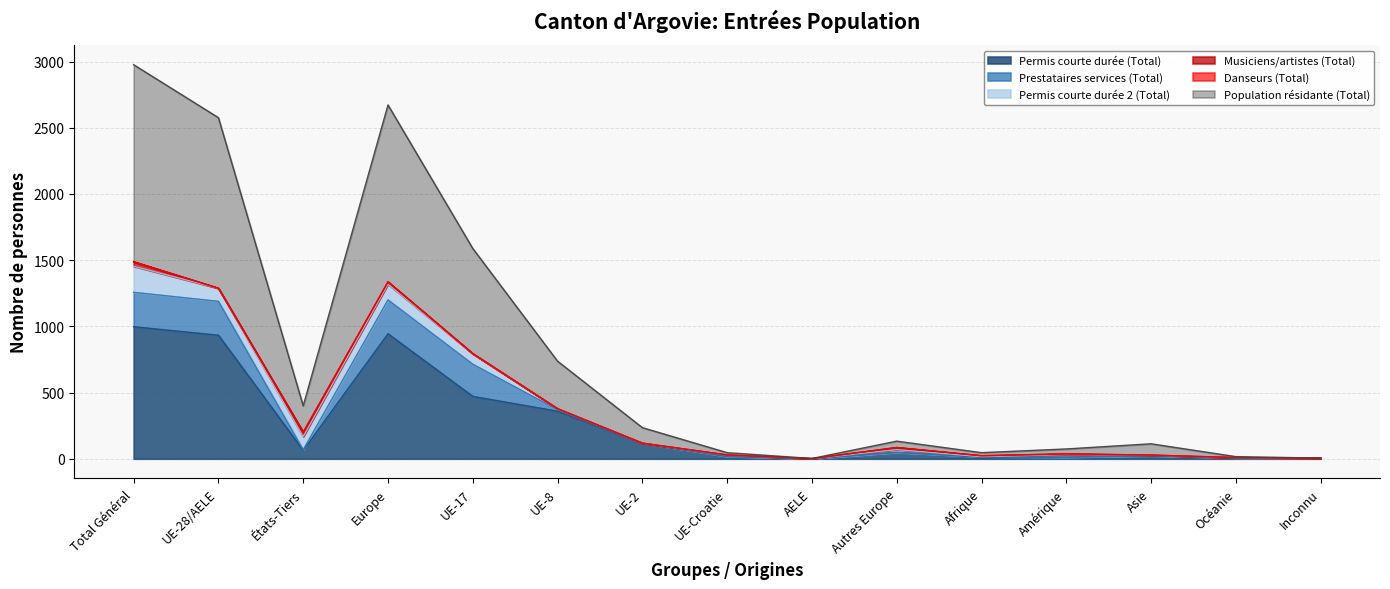

What are all the series names shown in the legend?

Permis courte durée (Total), Prestataires services (Total), Permis courte durée 2 (Total), Musiciens/artistes (Total), Danseurs (Total), Population résidante (Total)